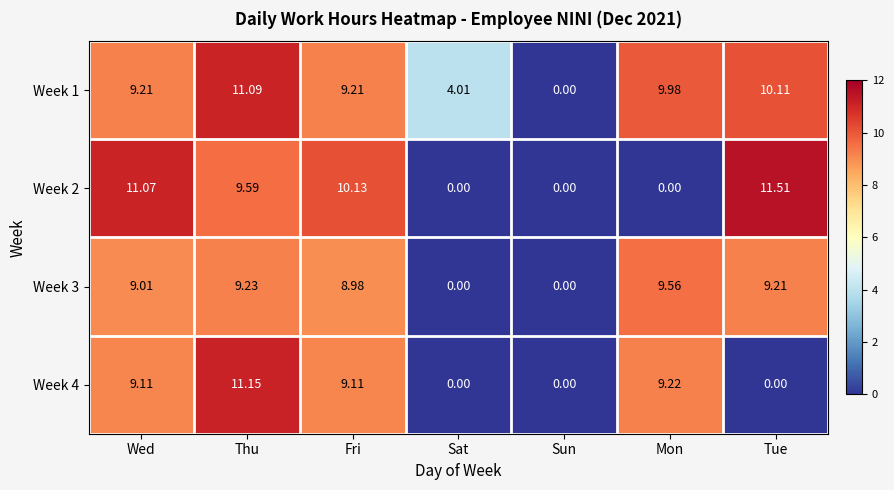

Which category has the highest value across all series?

Tue